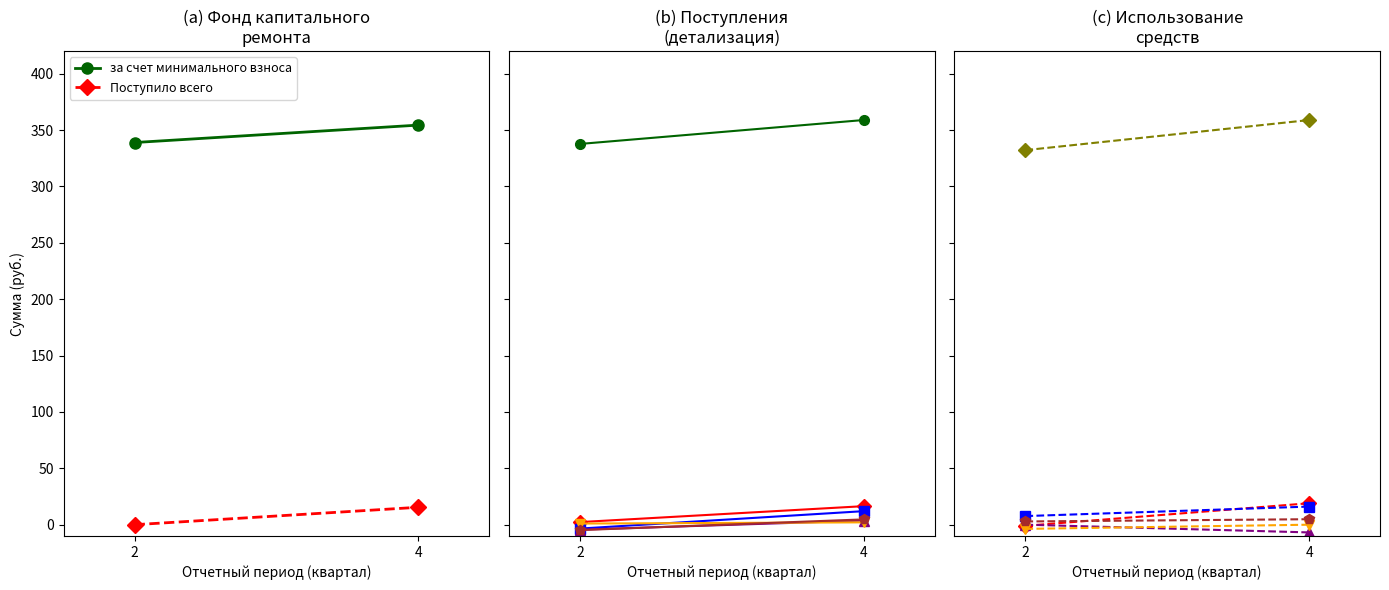

Reading right to left, extract all data points from this chart.

за счет минимального взноса: 358.9	332.2
Поступило всего: 19.0	-1.0
взносов: 16.1	7.6
пеней: -6.8	0.0
доходов: -0.0	-3.7
Использовано: 4.9	2.9